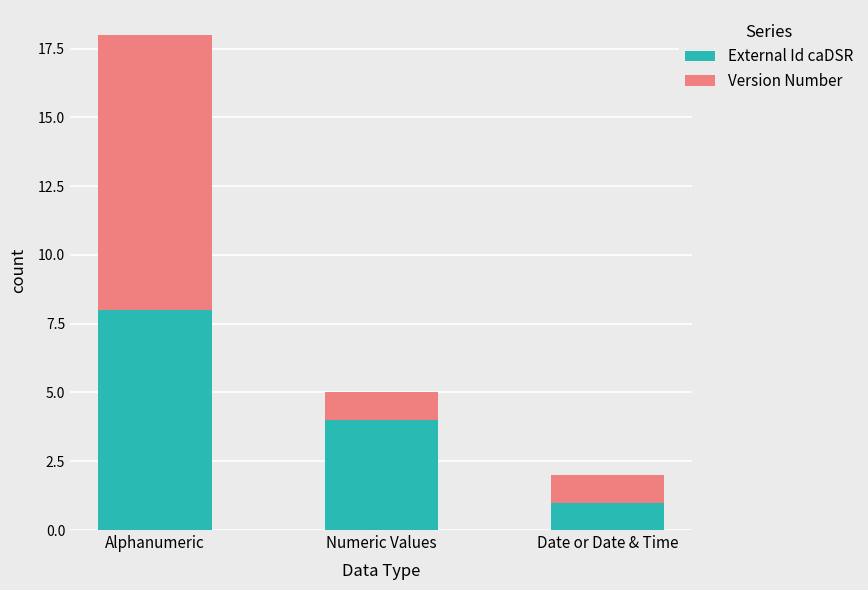

At which label does External Id caDSR first exceed 4?

Alphanumeric